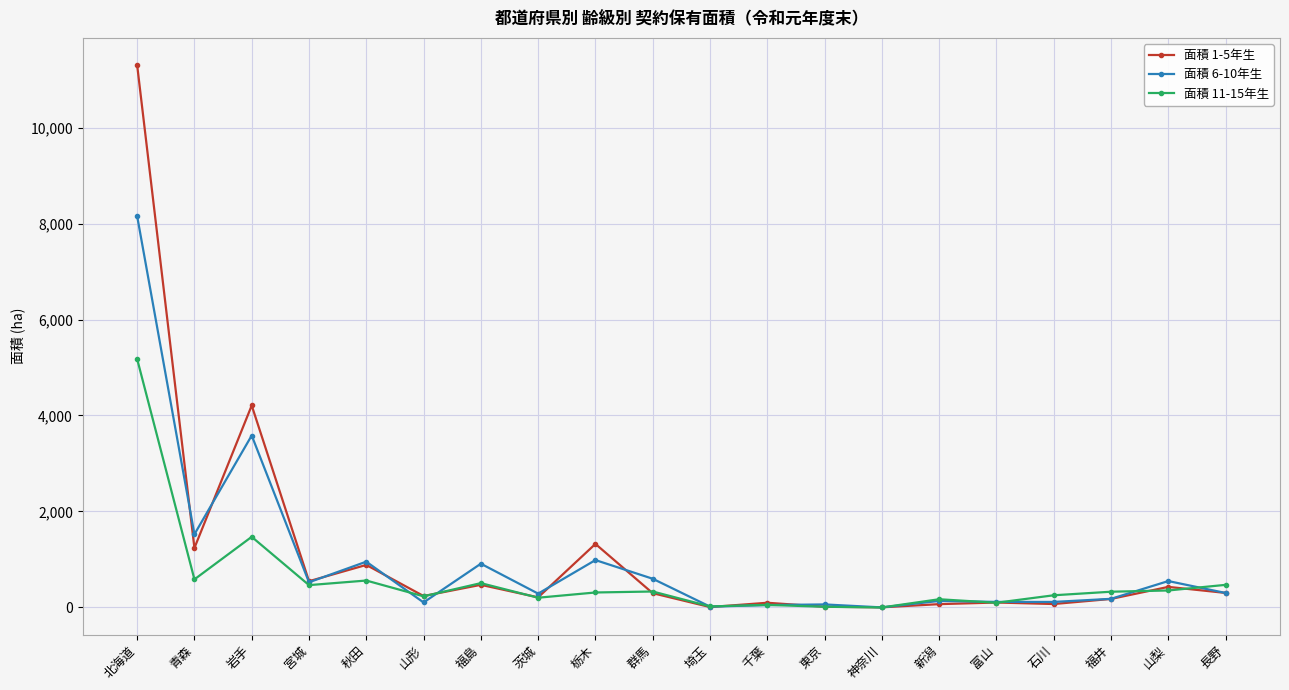

What is the difference between the maximum and minimum values in the 面積 1-5年生 series?

11301.2